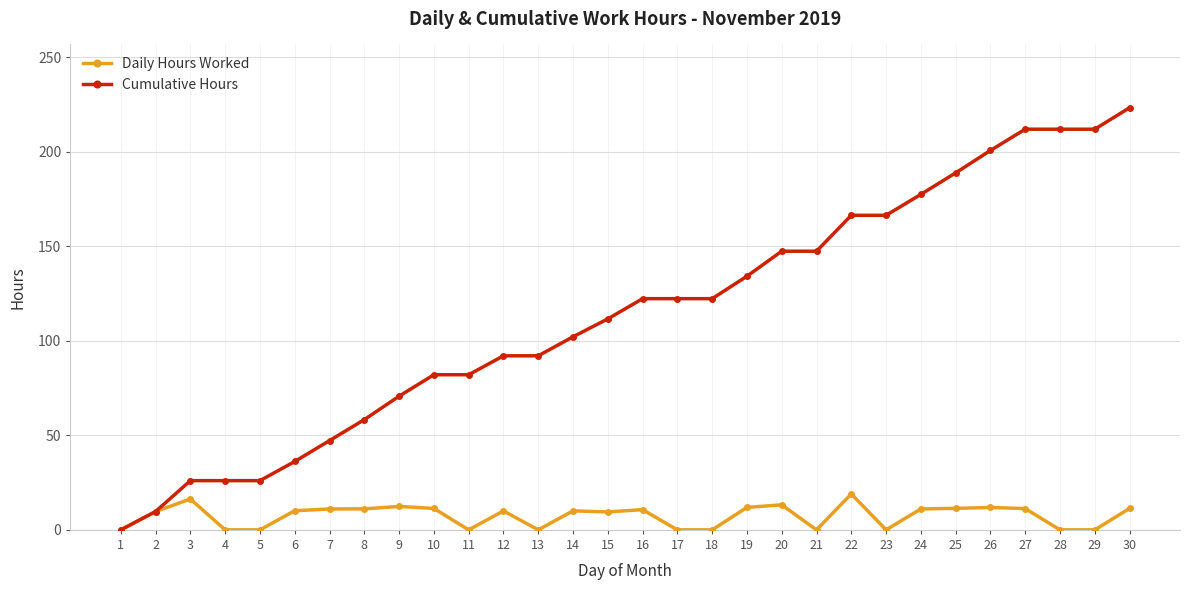

What is the value of the Daily Hours Worked point at the 30th from the left?

11.3